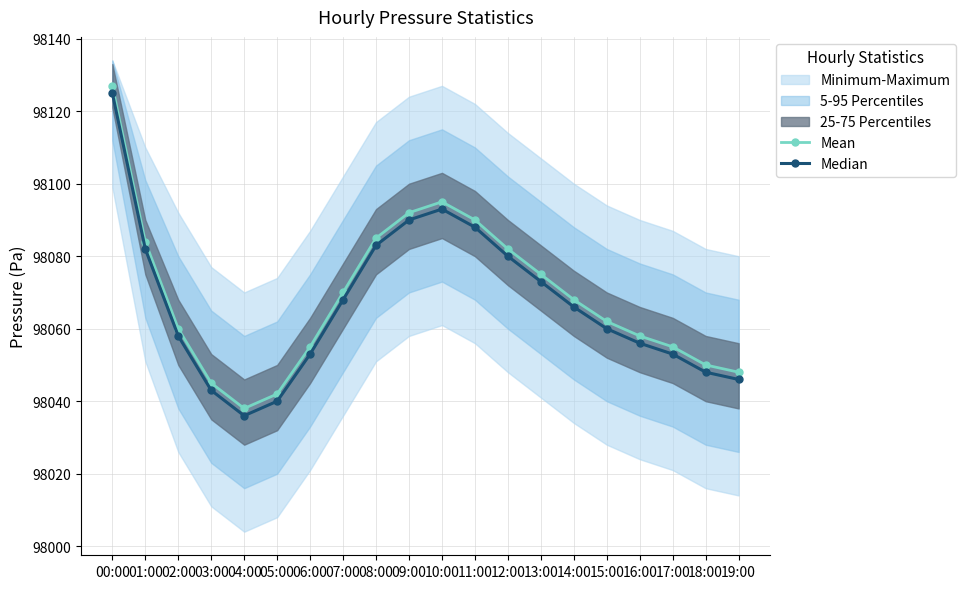

How many interior local valleys does the Median series have?

1